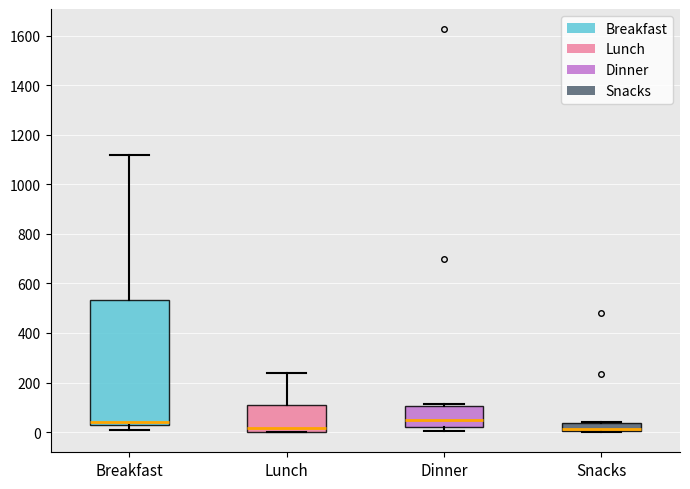

Where is the upper edge of the box for Dinner on the y-axis? The values are not printed on the chart, so give them approximately, as read against the axis.

100